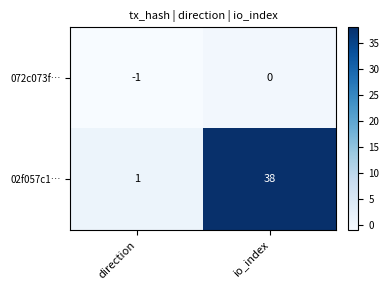

List the labels in order of 02f057c1… value, smallest first.

direction, io_index